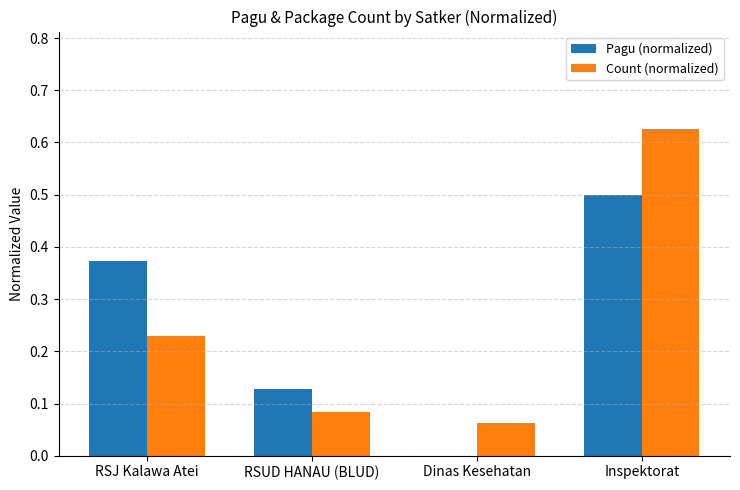

Is the value of Pagu (normalized) at RSJ Kalawa Atei greater than the value of Count (normalized) at RSJ Kalawa Atei?

Yes